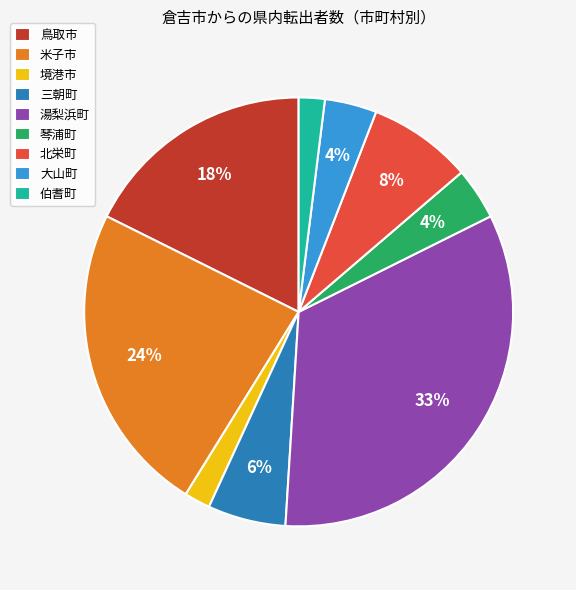

What percentage is the 米子市 slice, to the nearest percent?

24%